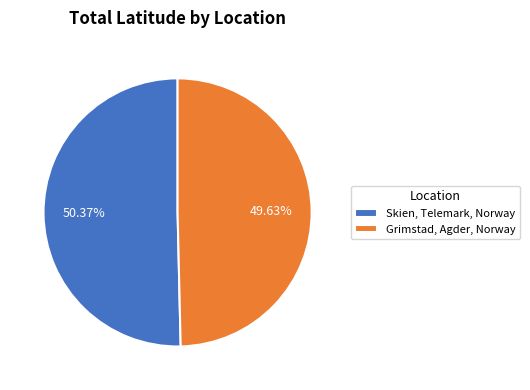

Which category has the biggest portion of the pie?

Skien, Telemark, Norway